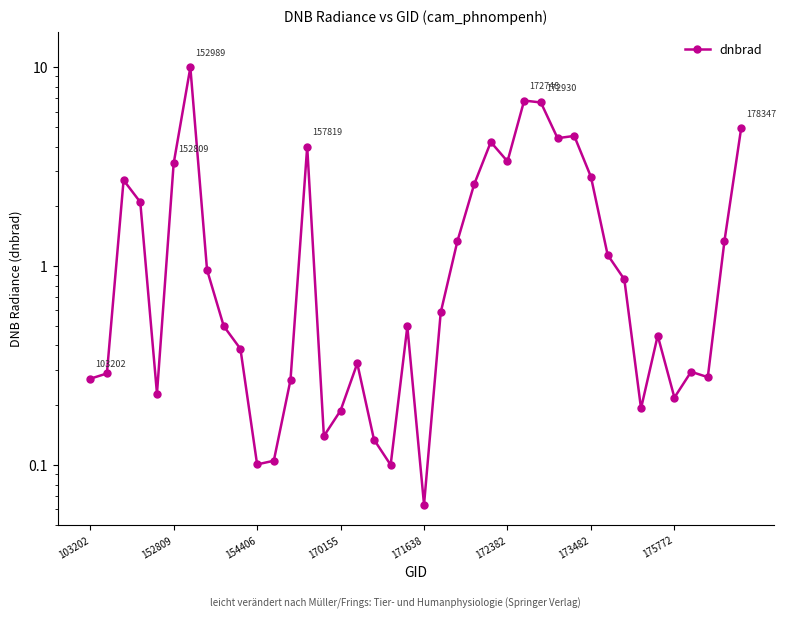

How many interior local valleys (lower than both neighbors) does the data have?

10